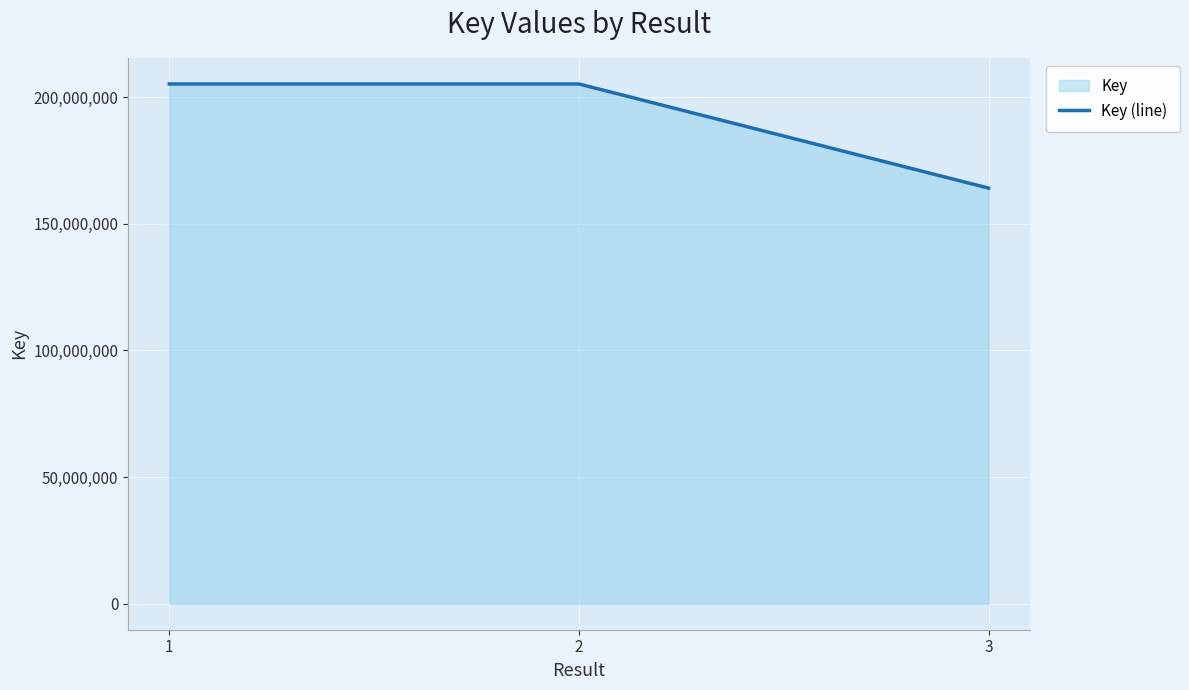

Reading right to left, transcribe all the data shown in this chart.

164076099	205199300	205198661